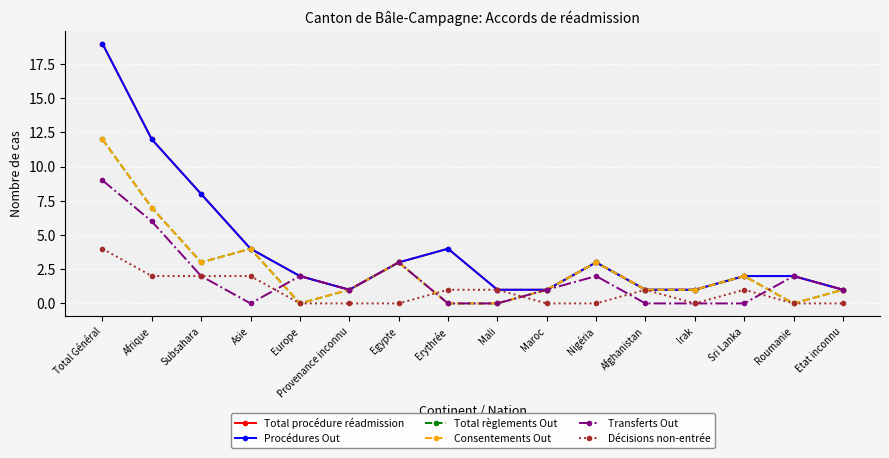

At which category is the sum across all series the highest?

Total Général